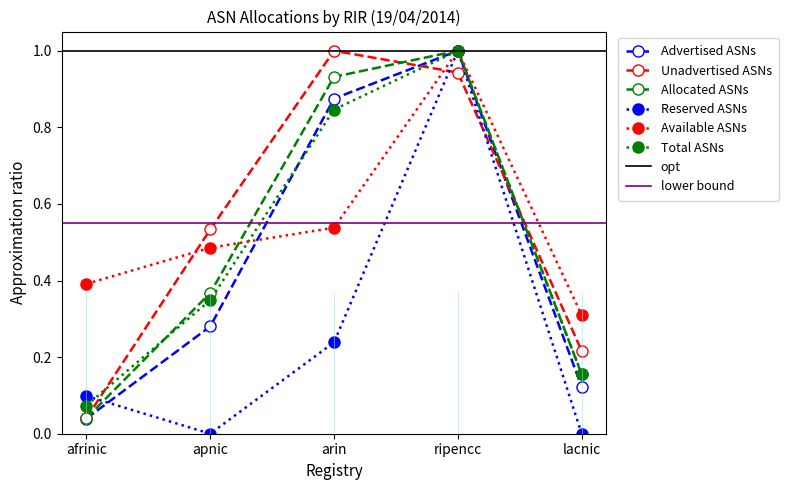

Reading left to right, list all the values displayed in this chart.

Advertised ASNs: 0.0	0.3	0.9	1.0	0.1
Unadvertised ASNs: 0.0	0.5	1.0	0.9	0.2
Allocated ASNs: 0.0	0.4	0.9	1.0	0.2
Reserved ASNs: 0.1	0.0	0.2	1.0	0.0
Available ASNs: 0.4	0.5	0.5	1.0	0.3
Total ASNs: 0.1	0.3	0.8	1.0	0.2